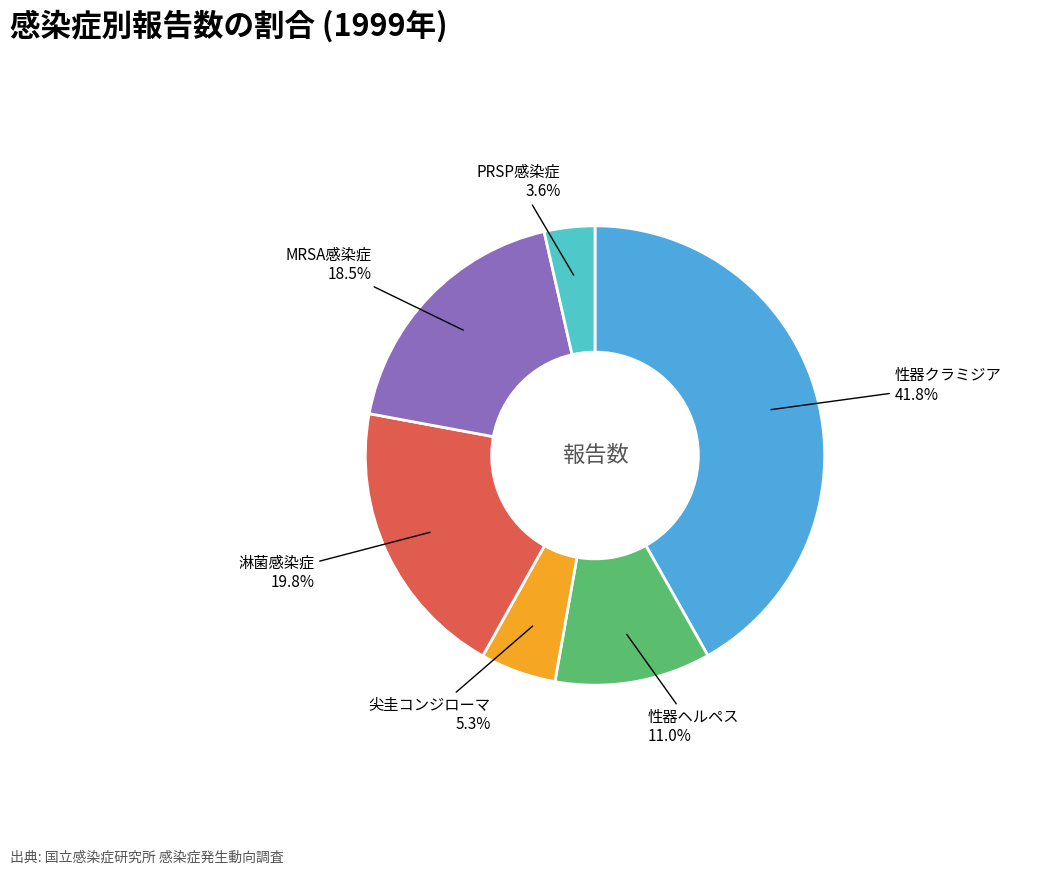

Count the number of slices in the pie.

6